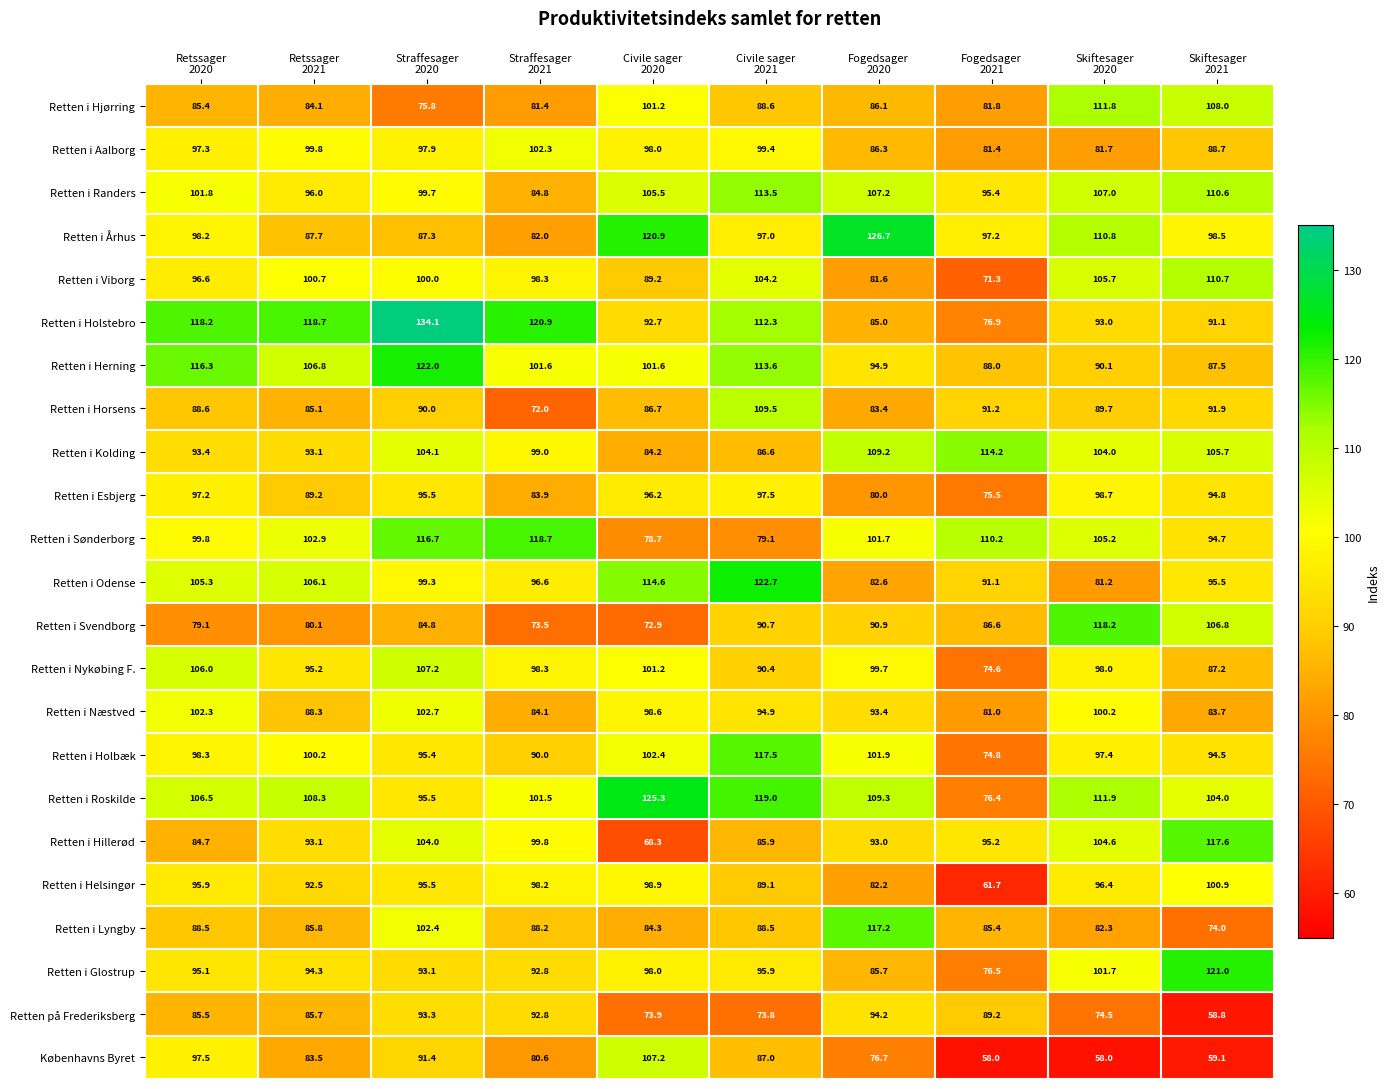

What is the total value across all series at Fogedsager
2021?

1933.6